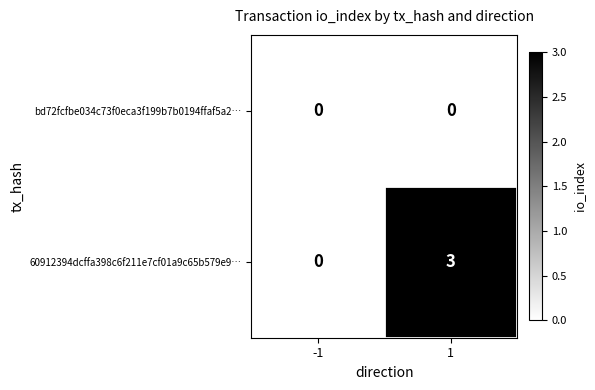

How many categories are shown in the chart?

2